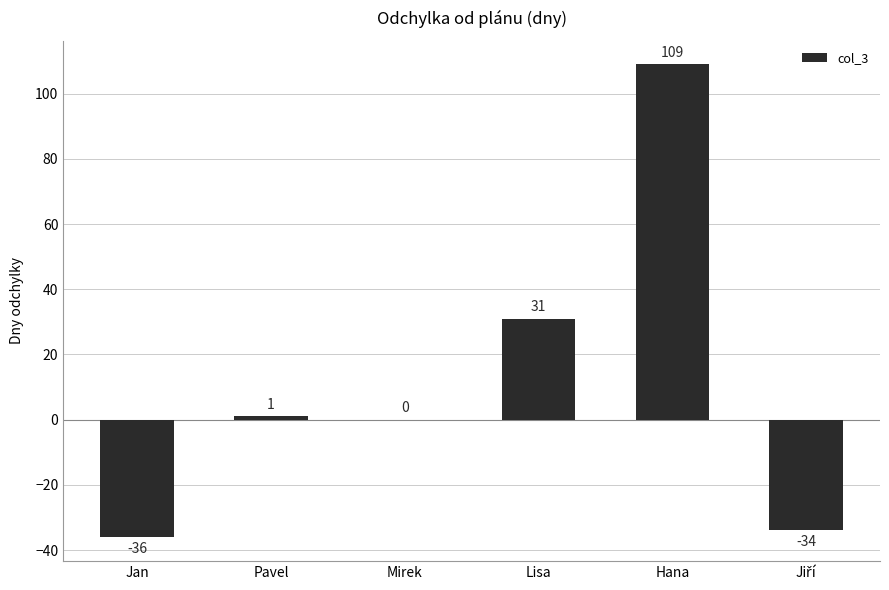

Which label corresponds to the largest value in the chart?

Hana